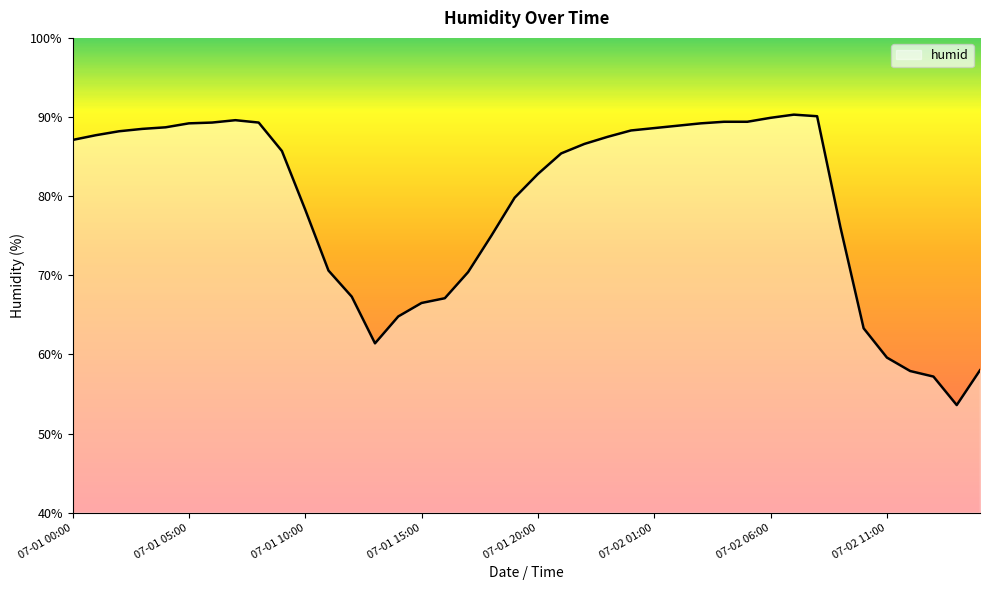

What is the smallest value displayed?

53.6